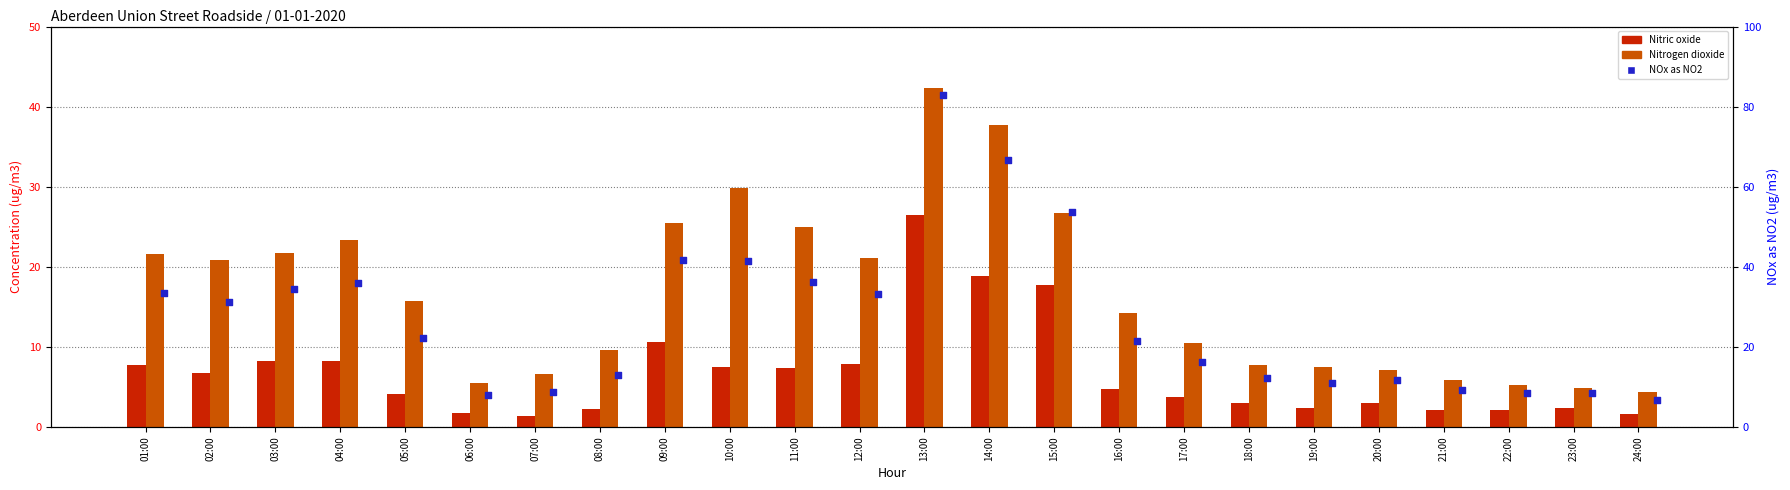

What is the total value across all series at 13:00?

151.8